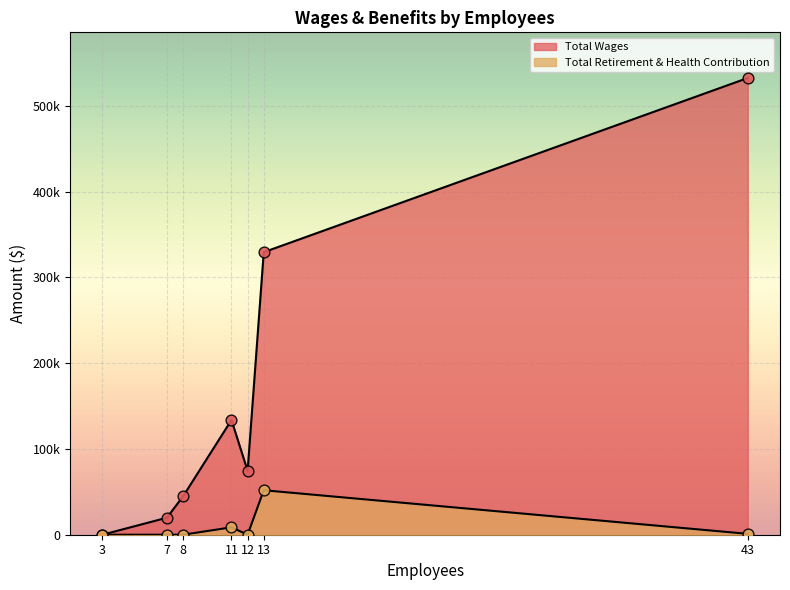

At which category is the sum across all series the highest?

43